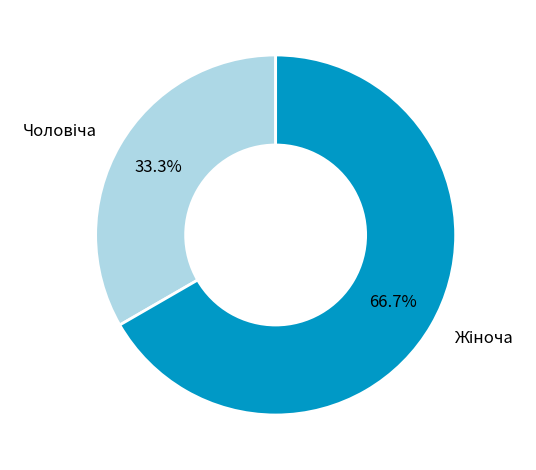

Is there a majority slice in this chart?

Yes